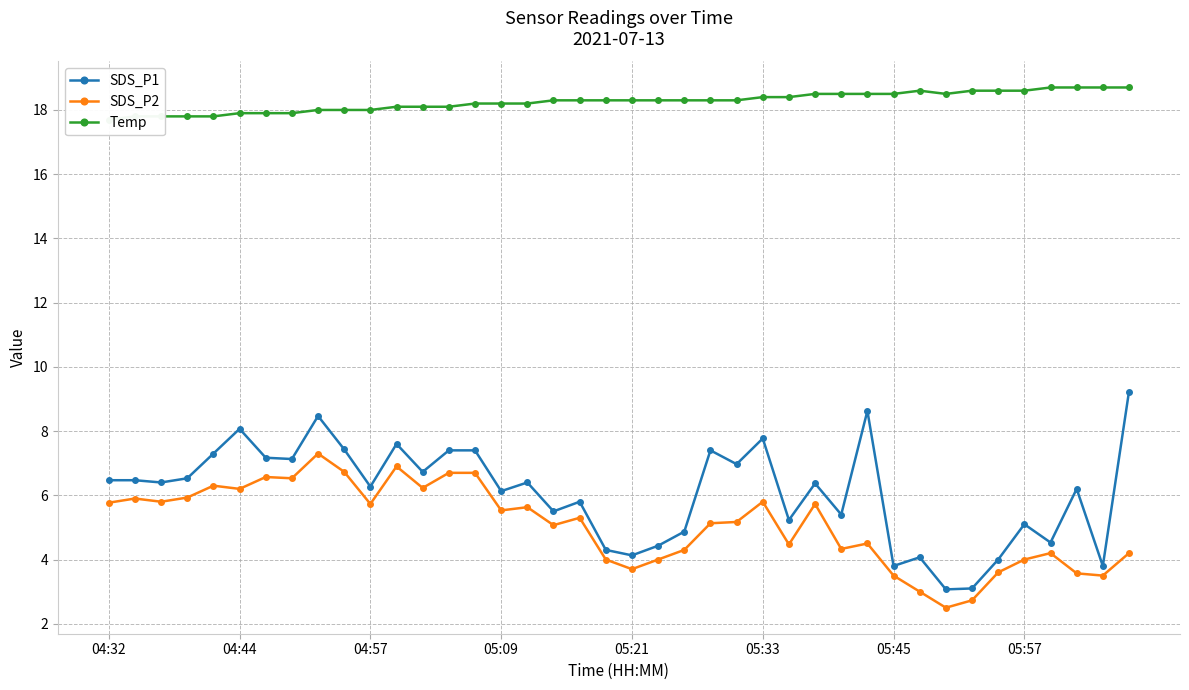

What is the value of the SDS_P1 point at the 21st from the left?

4.1